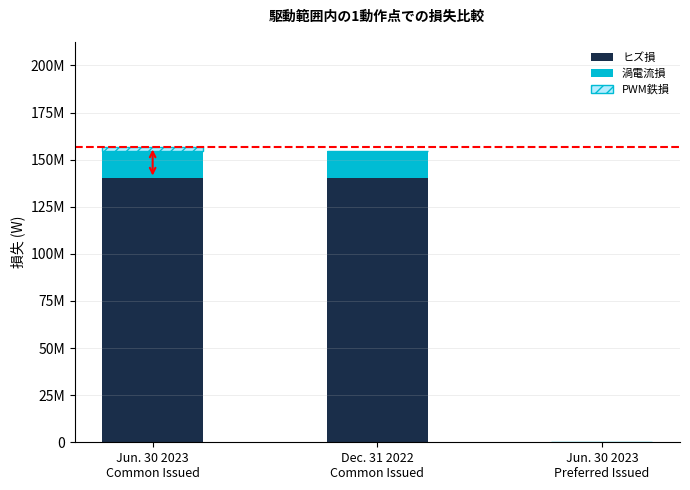

Where is PWM鉄損 nearest to the value 1289721?

Dec. 31 2022
Common Issued